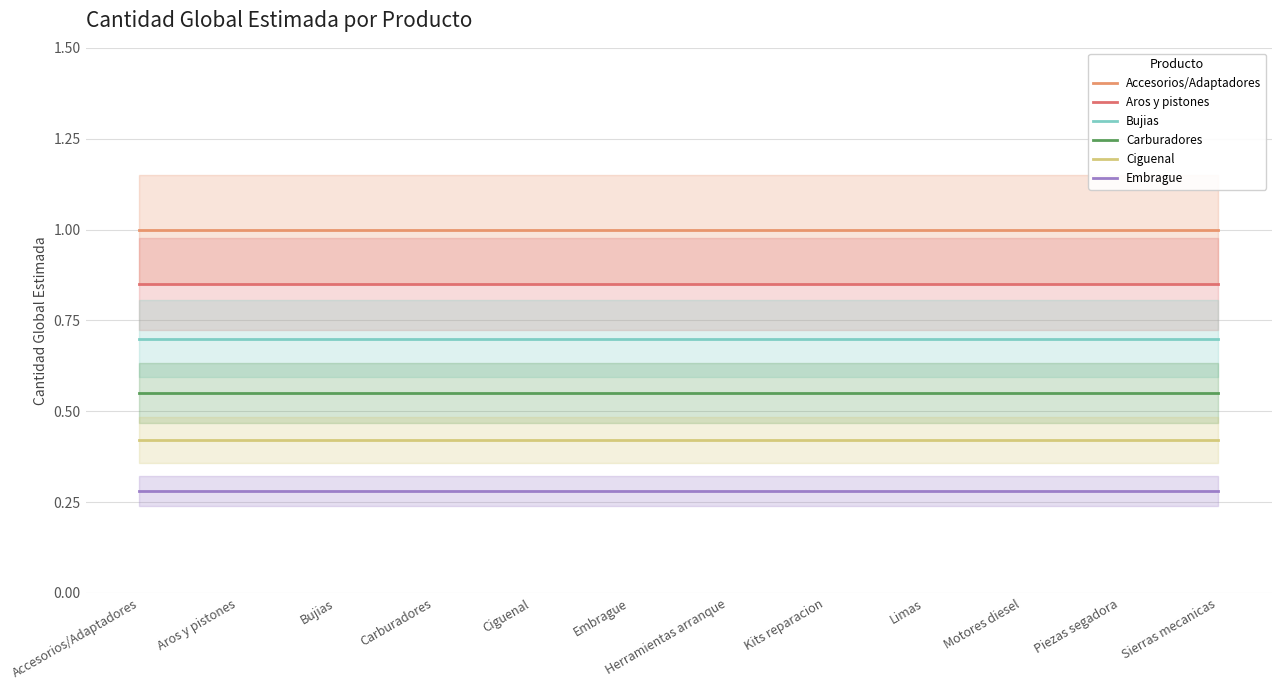

Is it true that Aros y pistones equals 0.8 at Ciguenal?

True